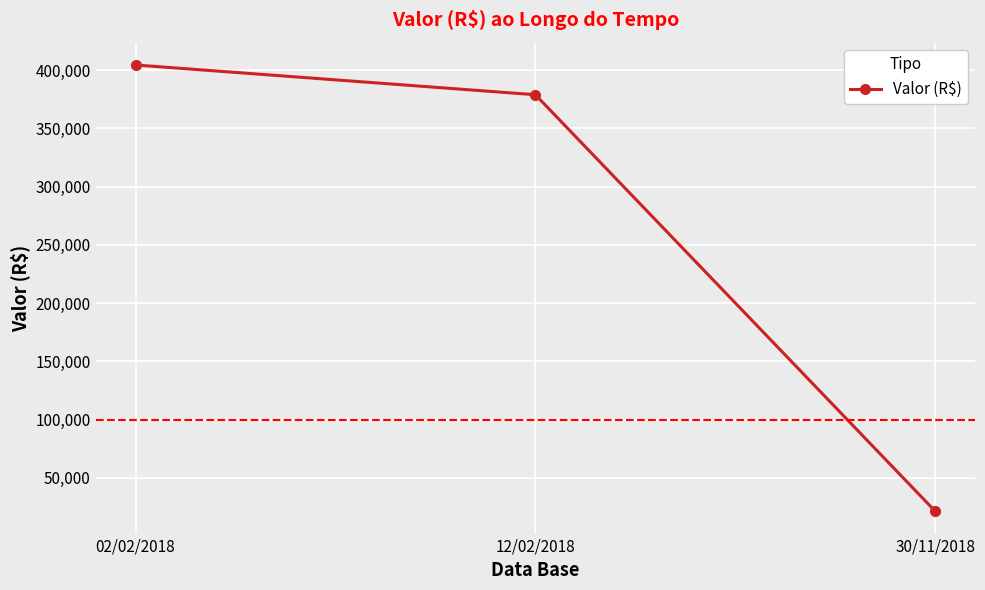

True or false: the data shows 618088.1 at 12/02/2018.

False